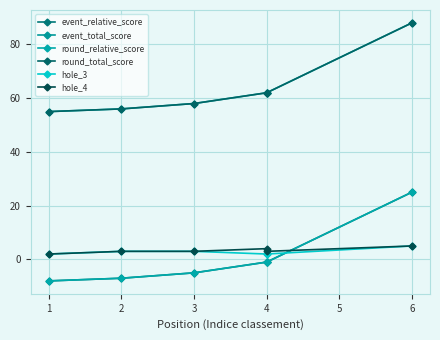

True or false: hole_4 and event_total_score cross at least once.

False